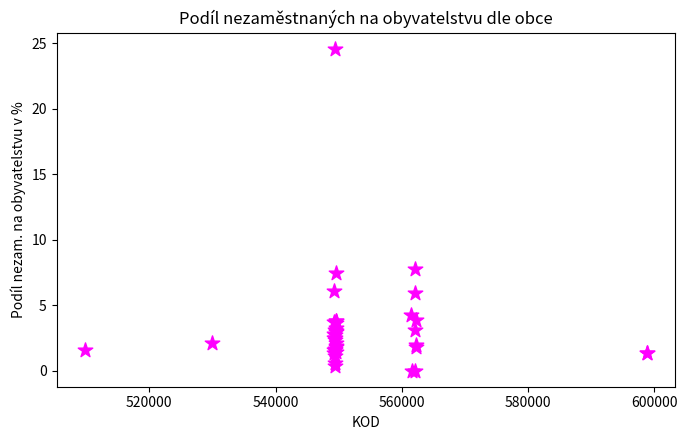

What Y value in the scatter plot is closest to 12?

7.8